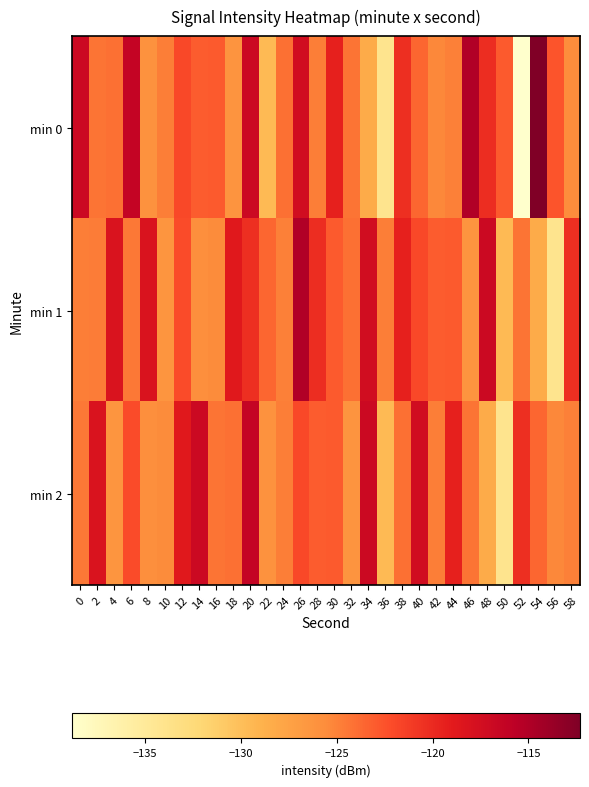

Count the number of data series in this chart.

3